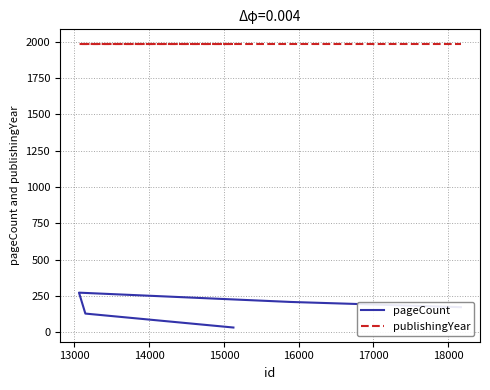

What is the difference between the highest and lowest values at 16000?

1815